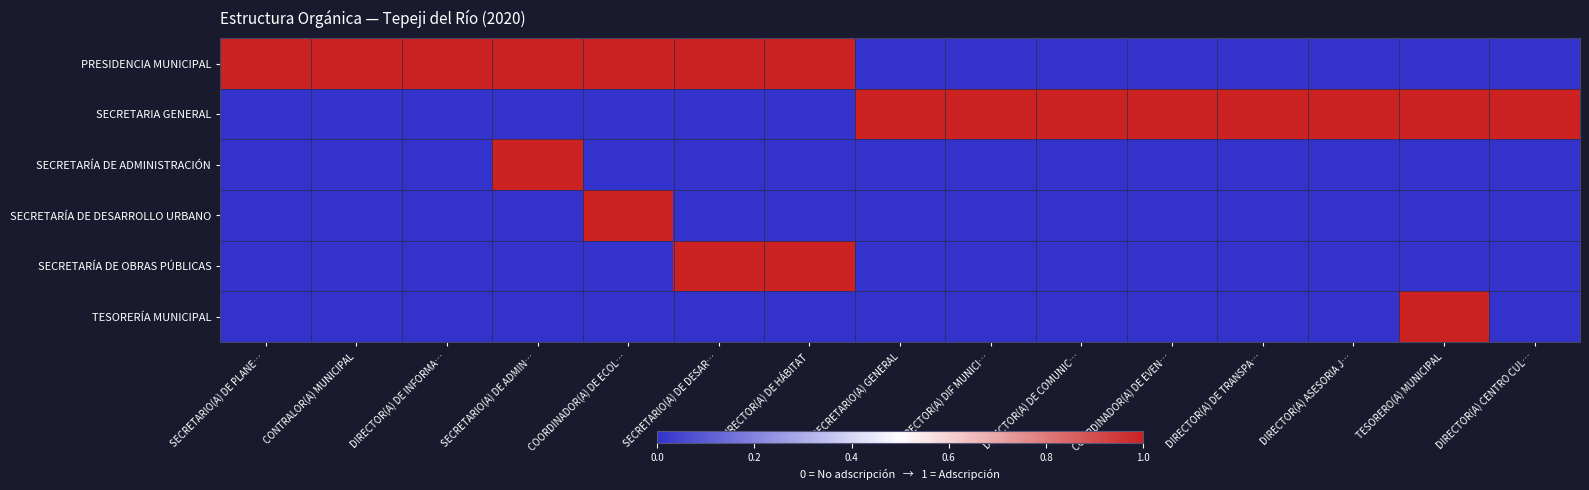

How many categories are shown in the chart?

15